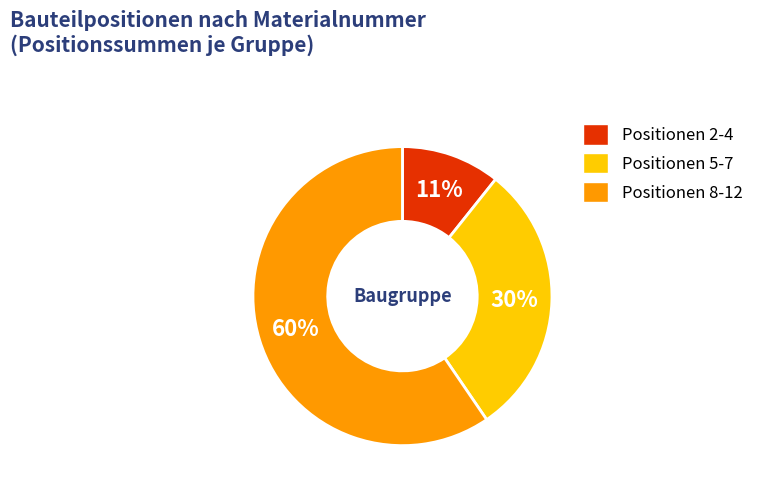

How many slices are in this pie chart?

3